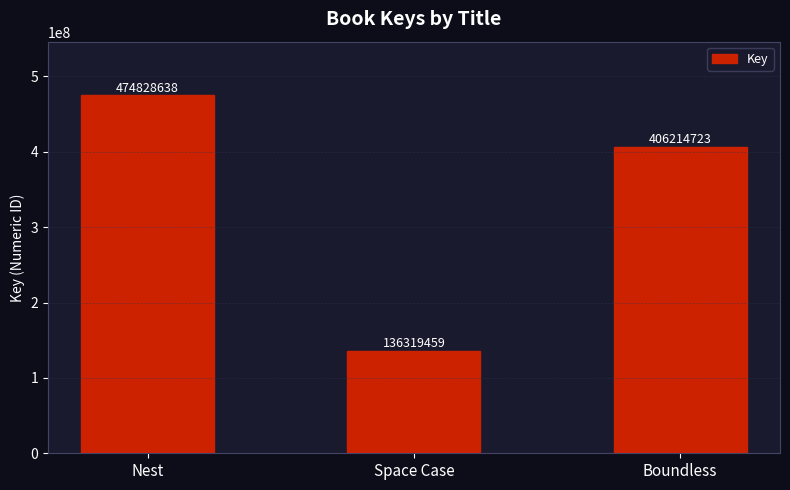

Which category has the highest value across all series?

Nest